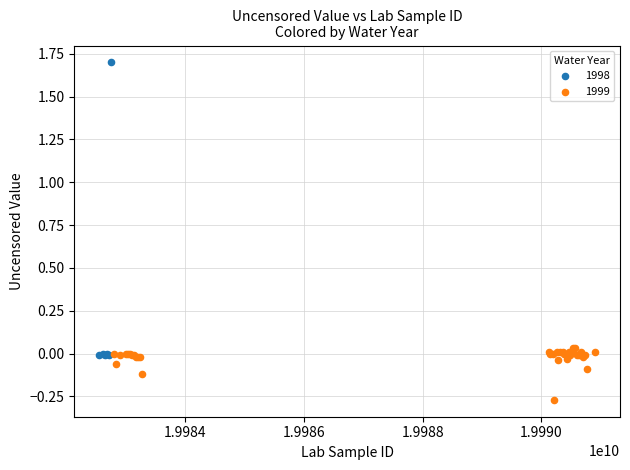

Which series contains the lowest Y value?

1999